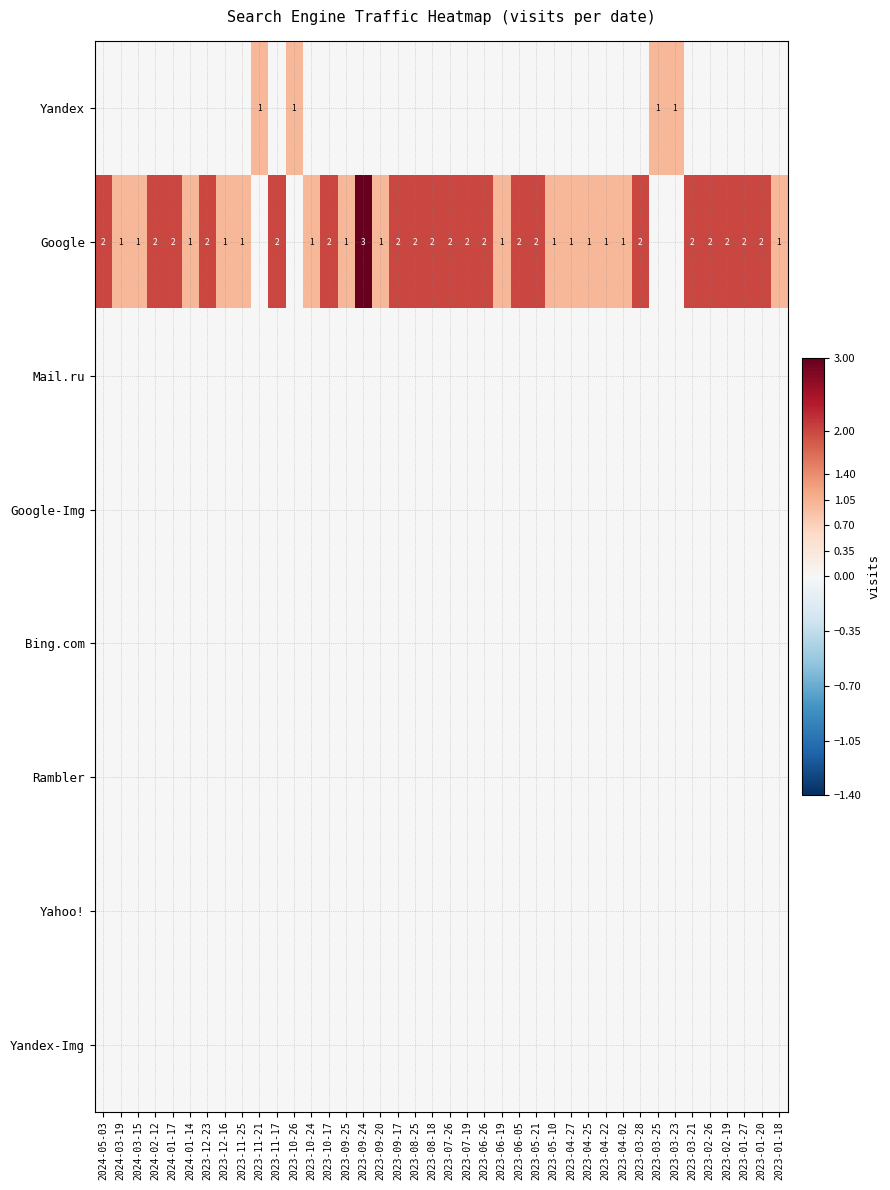

The Google series shows 2 at 2023-08-18. True or false?

True